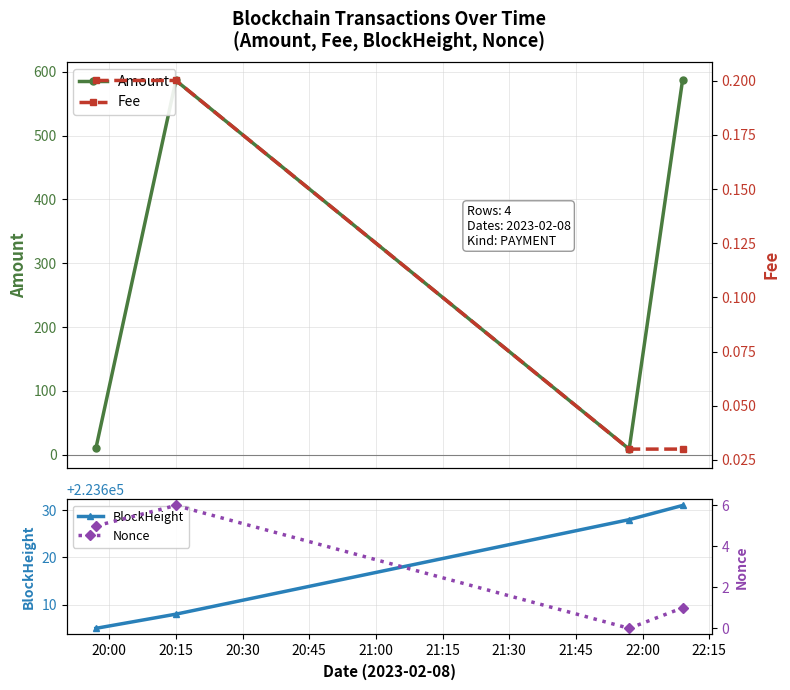

What is the minimum value for BlockHeight?

223605